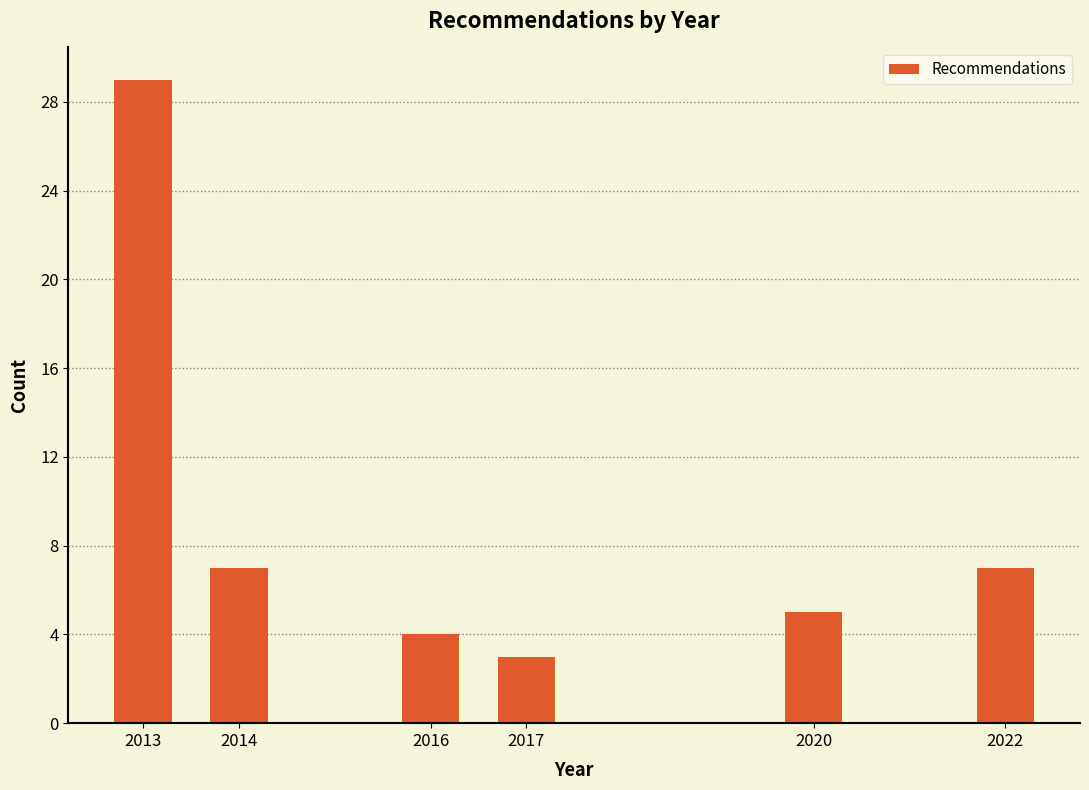

Reading left to right, what are all the values shown in this chart?

29	7	4	3	5	7